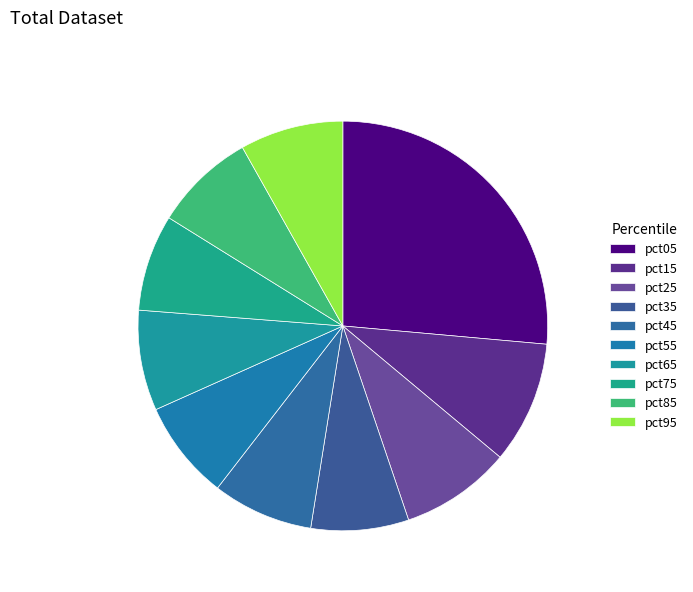

To the nearest percent, what is the difference between the largest and smallest slice percentages?

19%